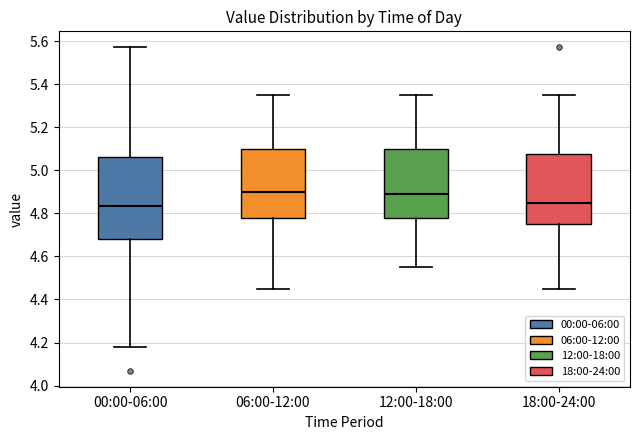

Reading left to right, read every box against the y-axis: the position of its median line, the range the box covers, and the ends of its whiskers. The values are not printed on the chart, so give them approximately, as read against the axis.

00:00-06:00: median 4.84, box 4.68 to 5.06, whiskers 4.18 to 5.58
06:00-12:00: median 4.90, box 4.78 to 5.10, whiskers 4.46 to 5.36
12:00-18:00: median 4.90, box 4.78 to 5.10, whiskers 4.56 to 5.36
18:00-24:00: median 4.86, box 4.76 to 5.08, whiskers 4.46 to 5.36